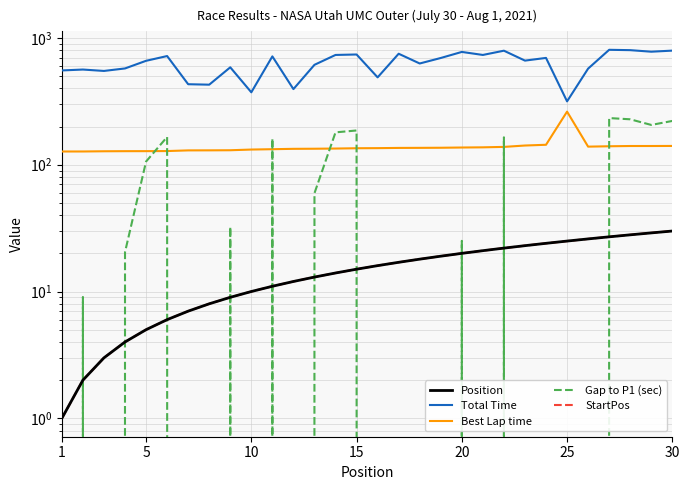

What is the difference between the second highest and second lowest values in the StartPos series?

27.0